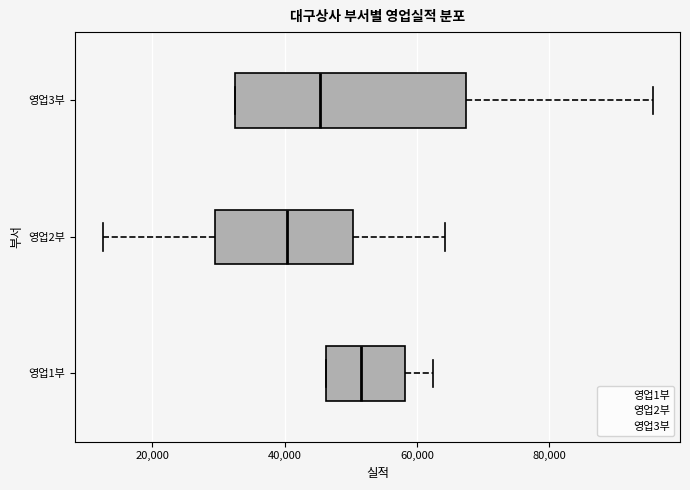

Reading bottom to top, read every box against the x-axis: the position of its median line, the range the box covers, and the ends of its whiskers. The values are not printed on the chart, so give them approximately, as read against the axis.

영업1부: median 52000, box 46000 to 58000, whiskers 46000 to 62000
영업2부: median 40000, box 30000 to 50000, whiskers 12000 to 64000
영업3부: median 46000, box 32000 to 68000, whiskers 32000 to 96000